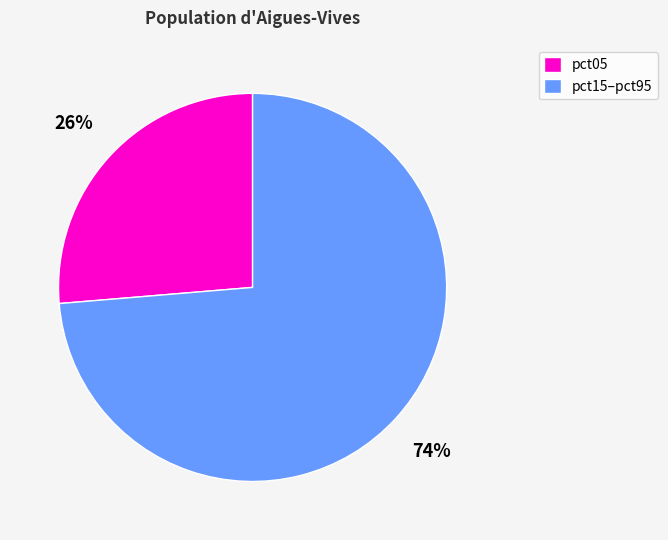

Which category has the smallest portion of the pie?

pct05